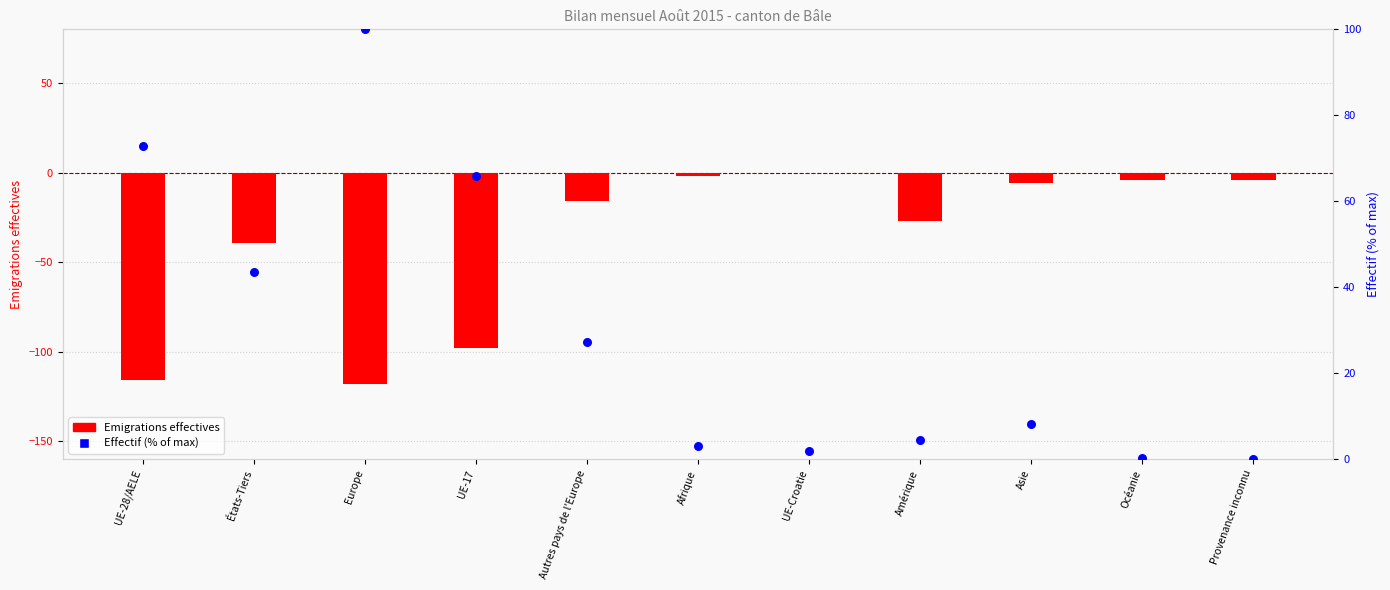

Is the value of Effectif (% of max) at Provenance inconnu greater than the value of Emigrations effectives at UE-17?

Yes